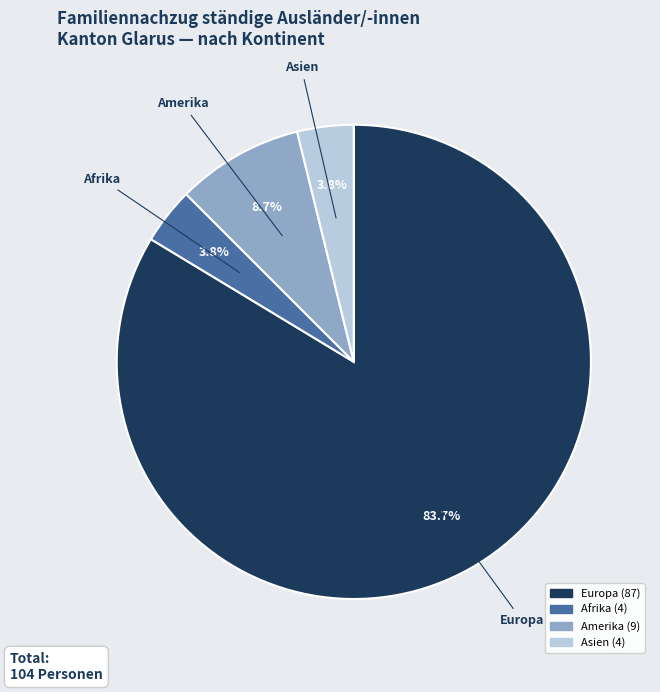

Is there any slice that represents more than half of the pie?

Yes